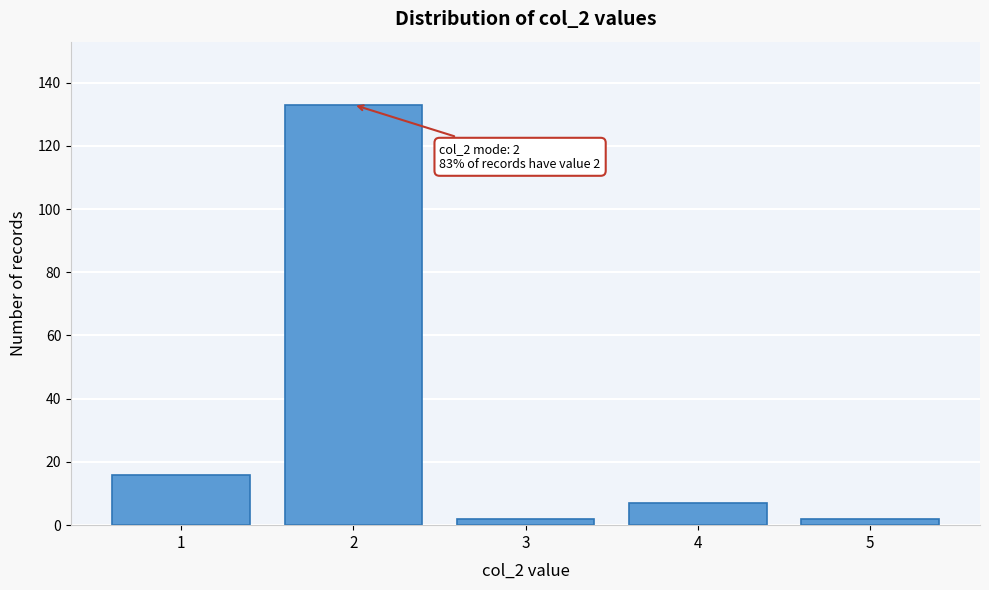

Reading left to right, what are all the values shown in this chart?

16	133	2	7	2